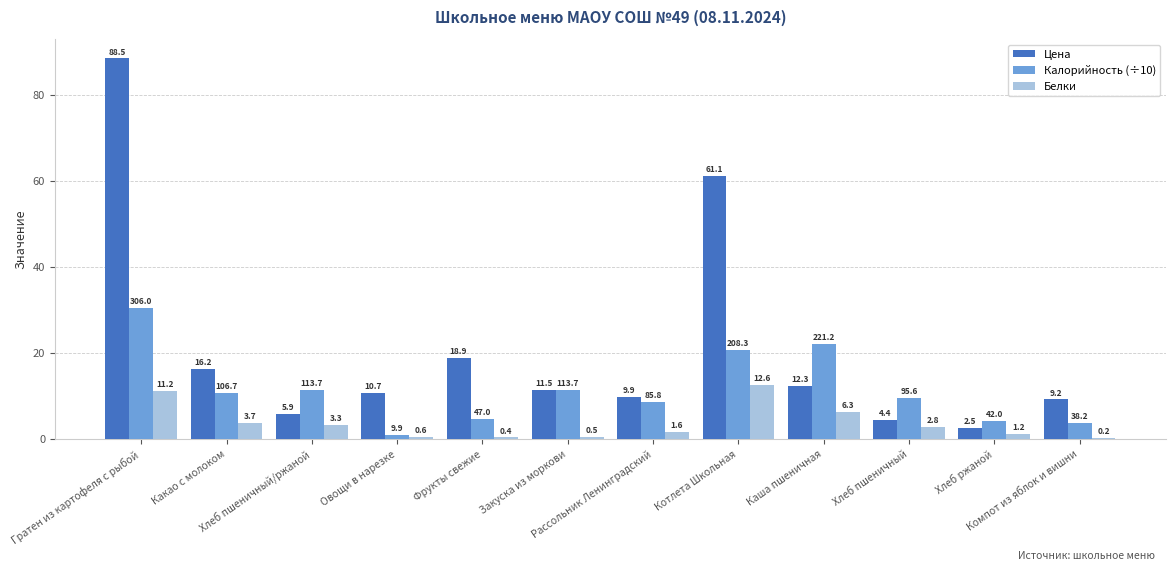

True or false: Белки has a value of 0.8 at Какао с молоком.

False